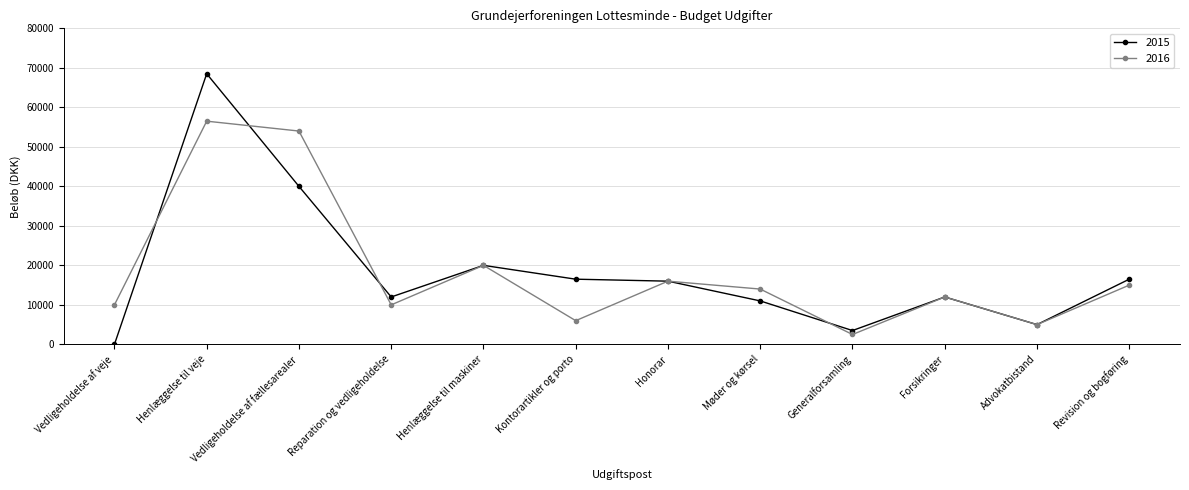

What is the total value across all series at Kontorartikler og porto?

22500